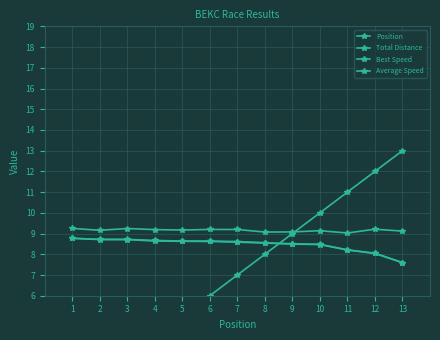

At which label does Average Speed first exceed 8?

1